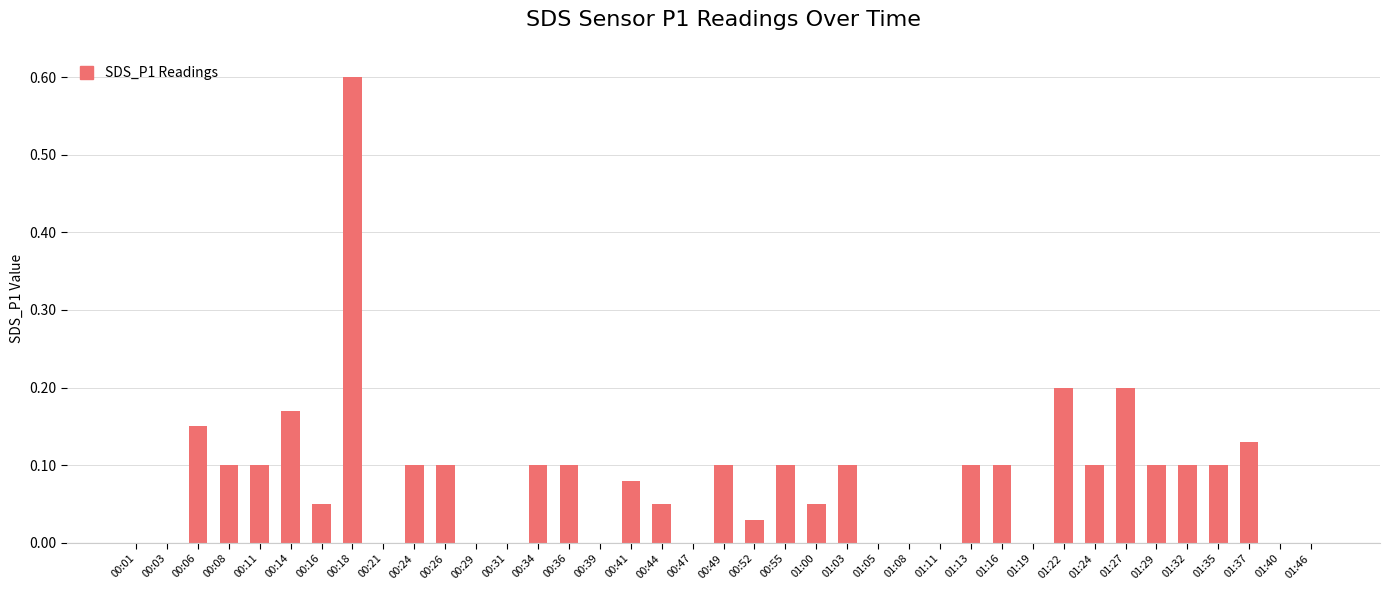

What is the greatest value displayed?

0.6